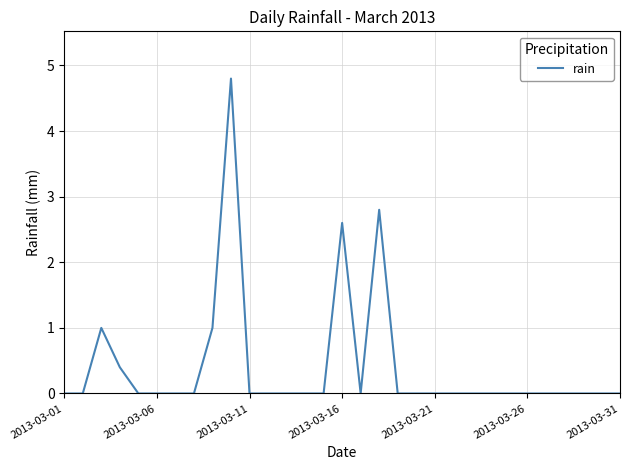

What is the difference between the maximum and minimum values?

4.8